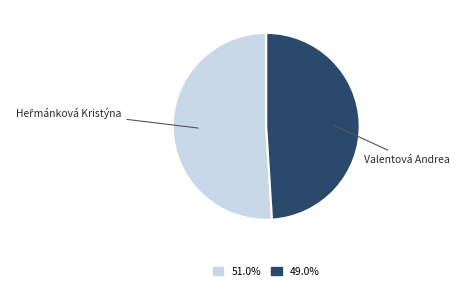

Is there any slice that represents more than half of the pie?

Yes